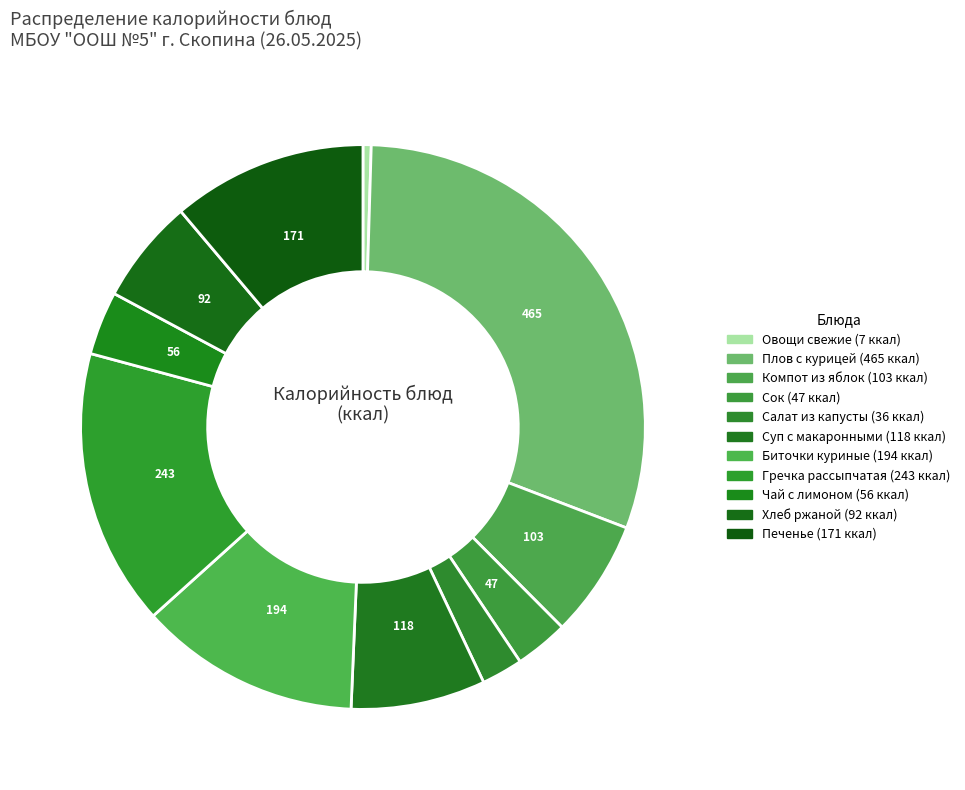

True or false: Хлеб ржаной accounts for 13% of the total.

False